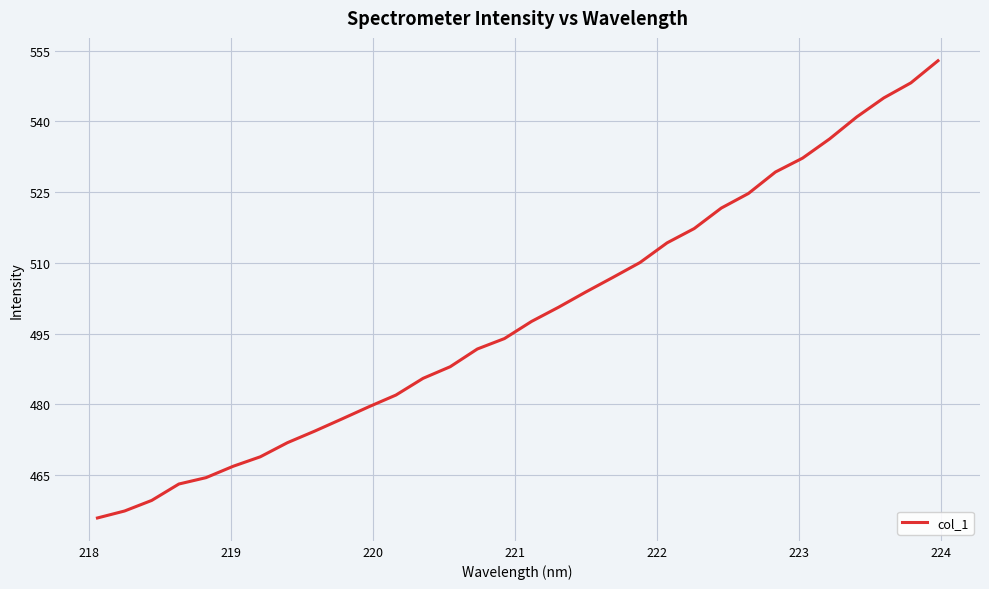

What is the greatest value displayed?

552.9